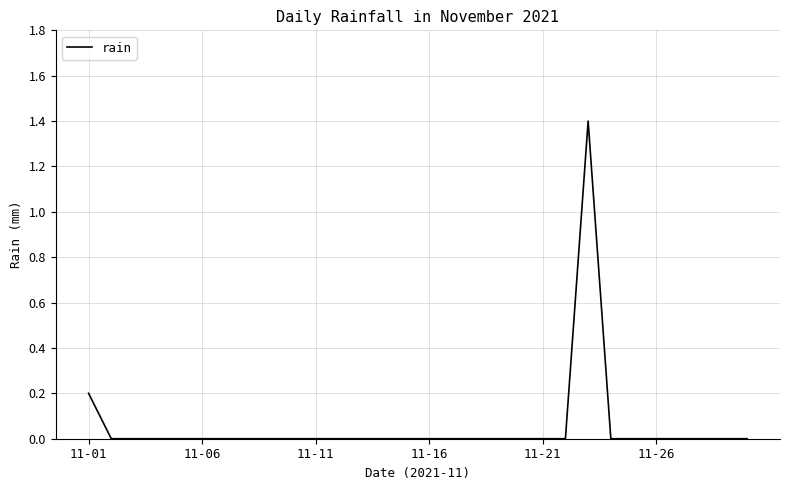

What is the greatest value displayed?

1.4